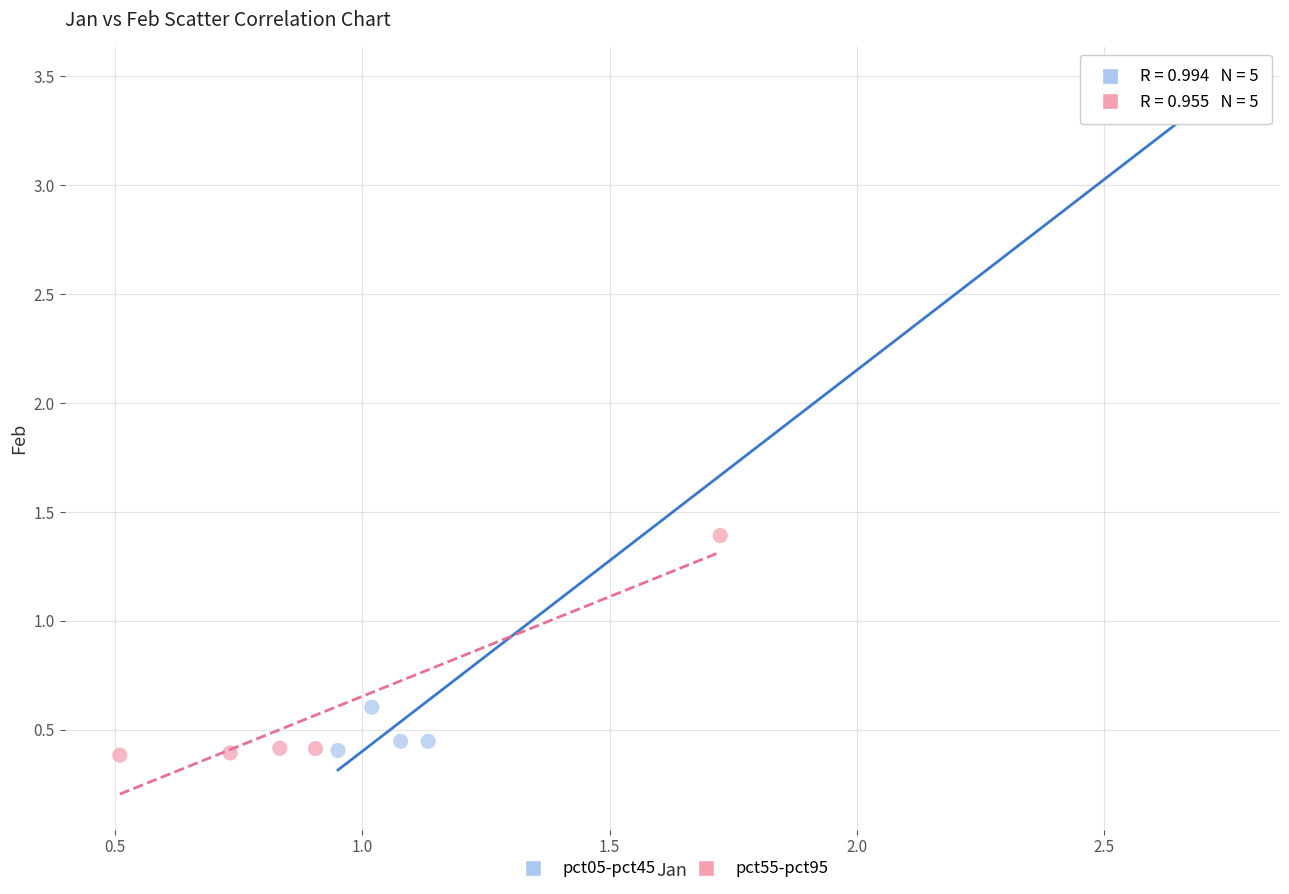

What are all the series names shown in the legend?

pct05-pct45, pct55-pct95